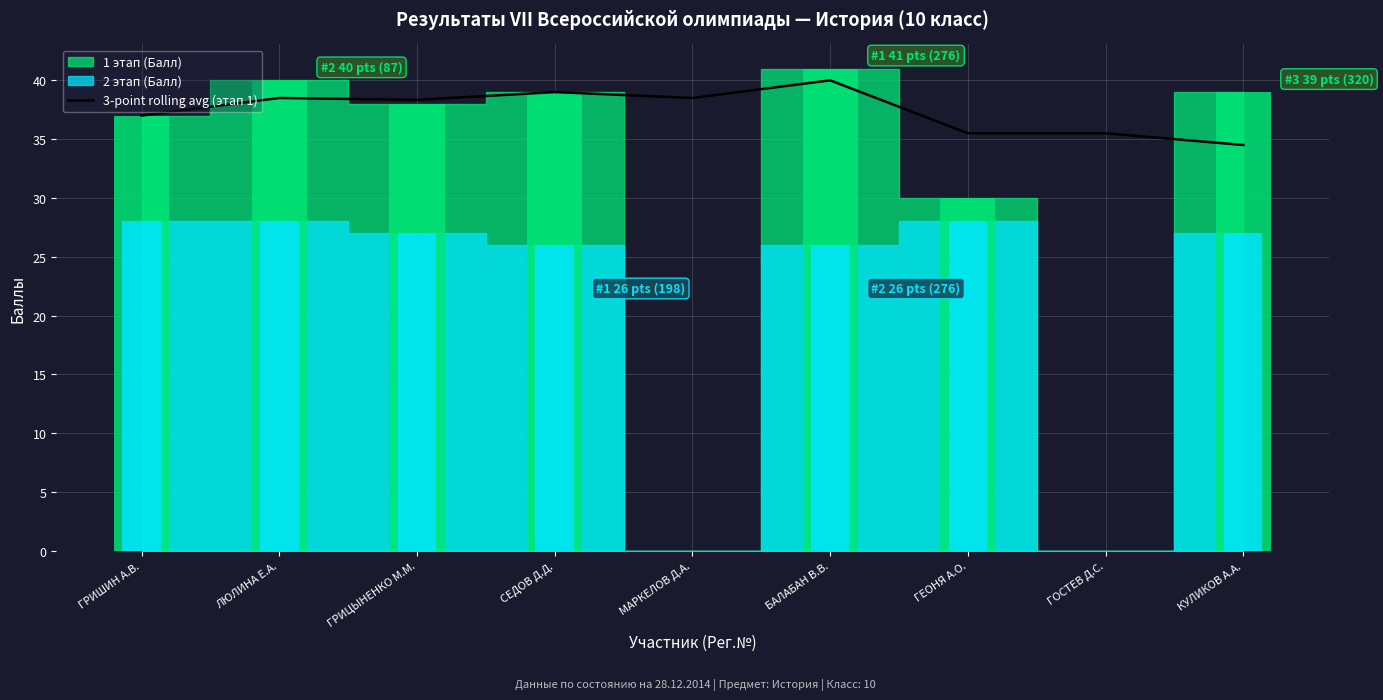

True or false: 3-point rolling avg (этап 1) has a value of 10.2 at ГОСТЕВ Д.С..

False